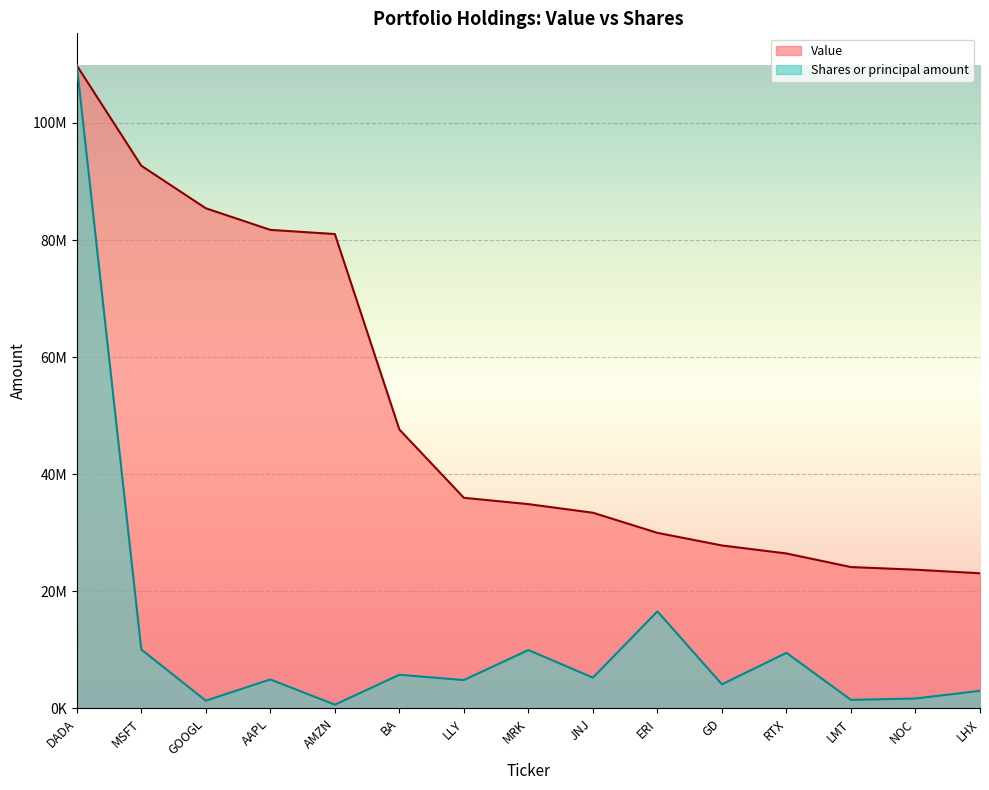

True or false: Value has more than 2 interior local peaks.

False